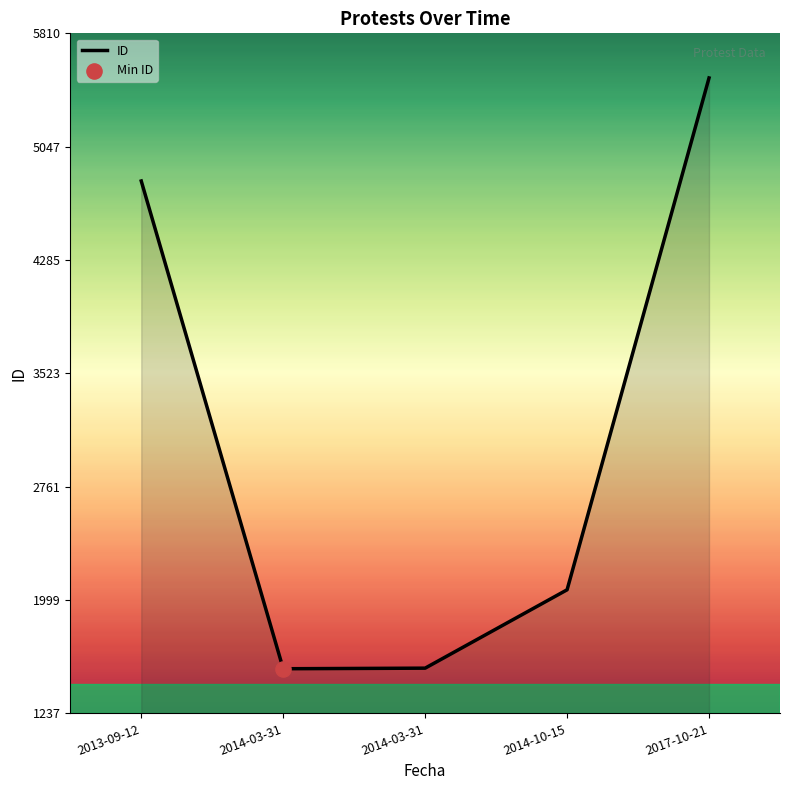

How many categories are shown in the chart?

5